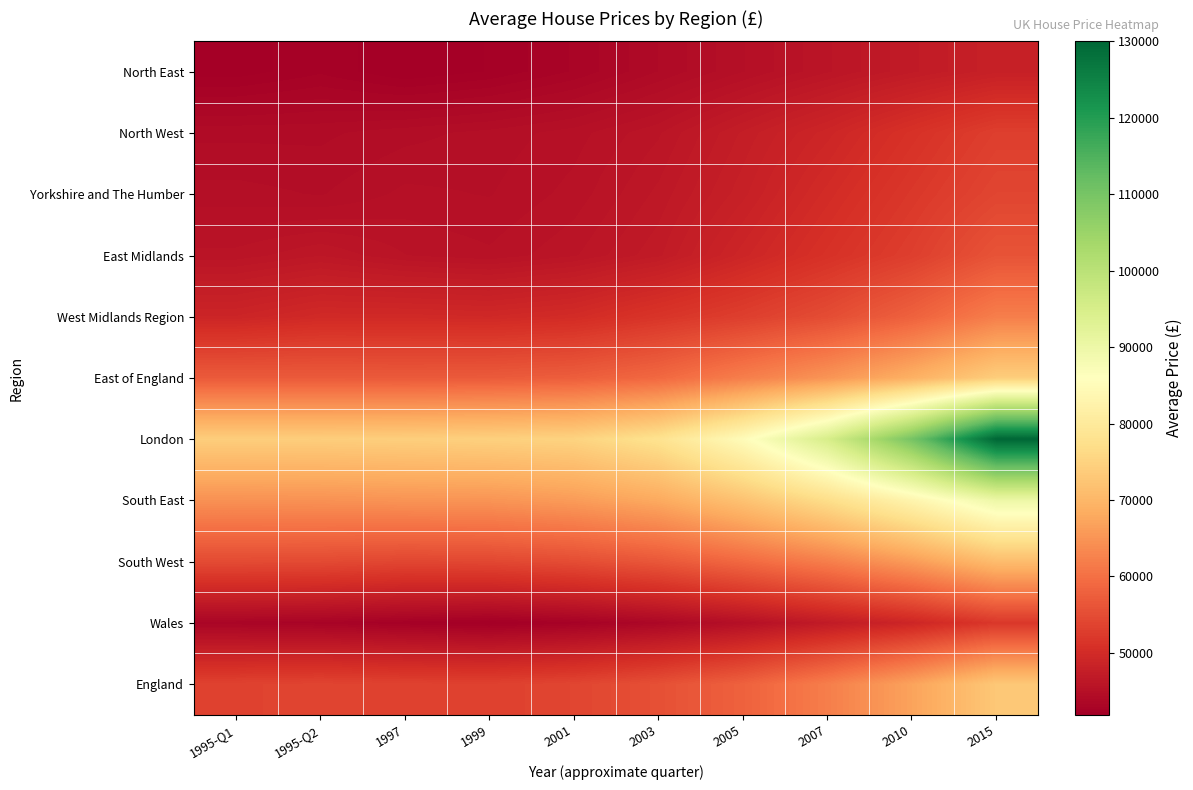

At which category is the sum across all series the highest?

2015